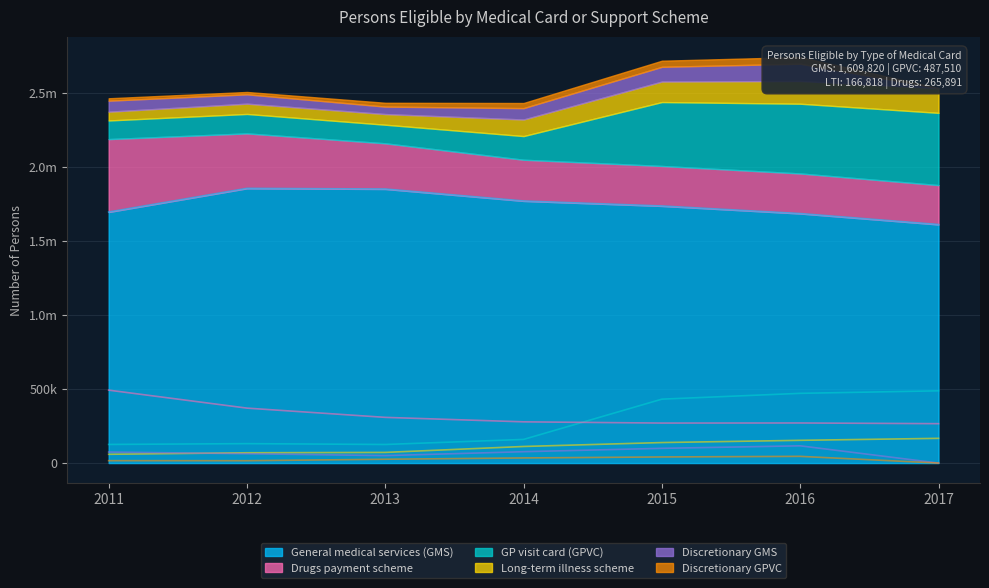

What is the difference between the Discretionary GPVC values at 2011 and 2017?

16251